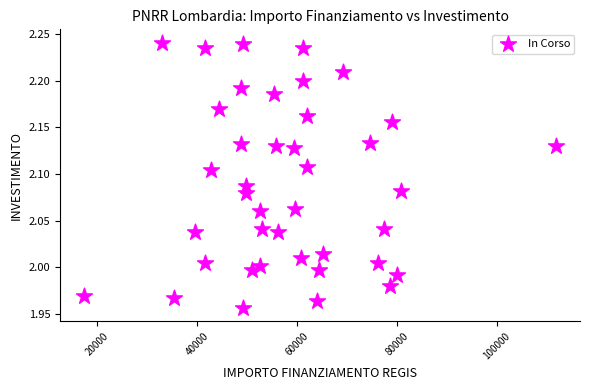

What is the range of Y values (max minus min)?

0.3